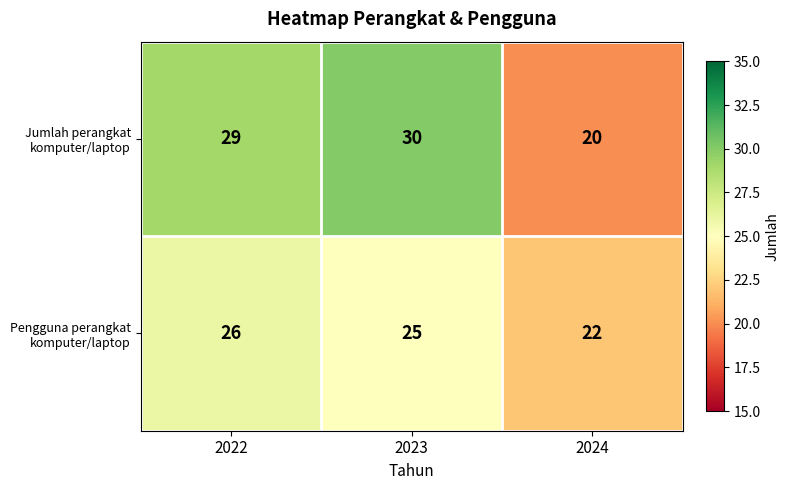

What is the minimum value shown in the chart?

20